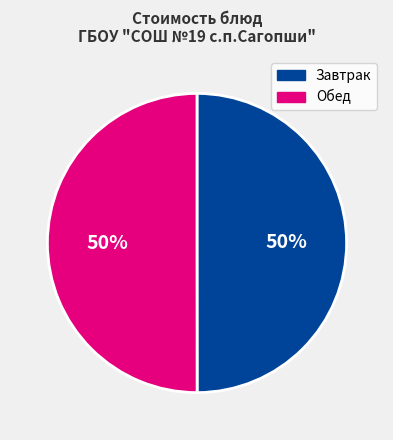

To the nearest percent, what is the average slice percentage?

50%